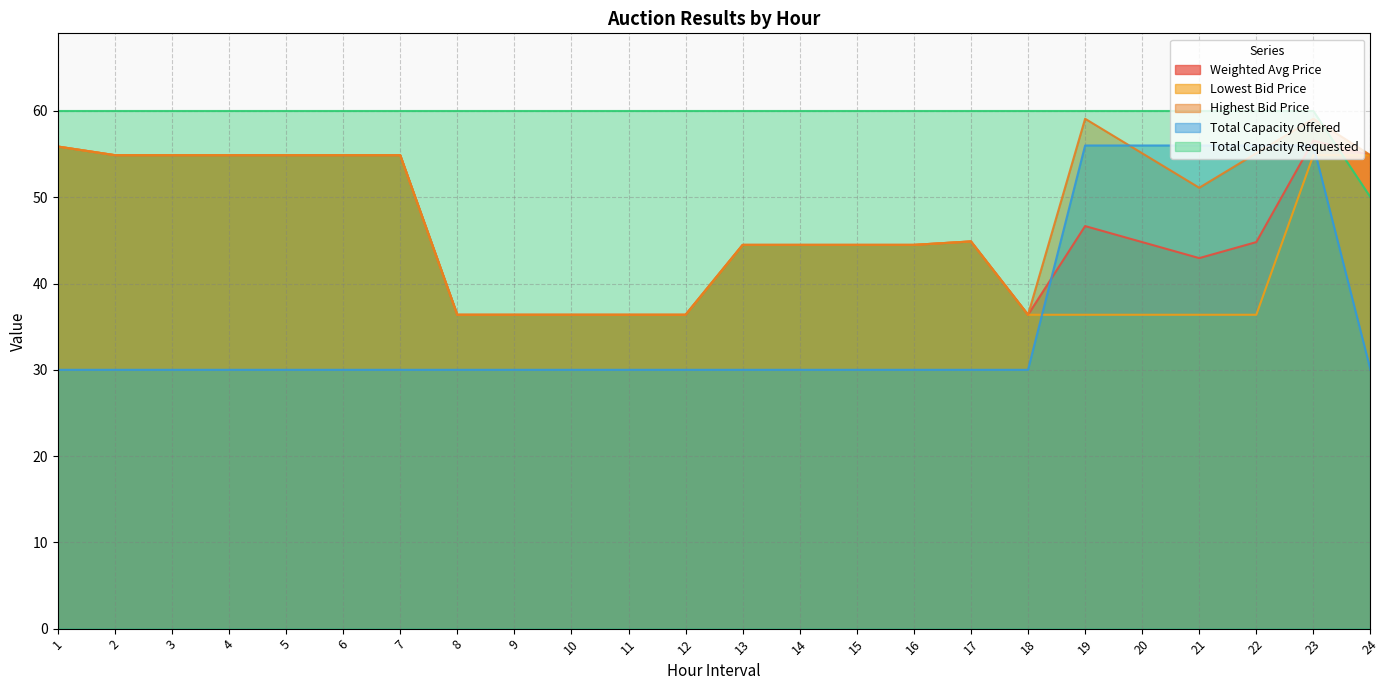

What is the sum of all Highest Bid Price values?

1160.6